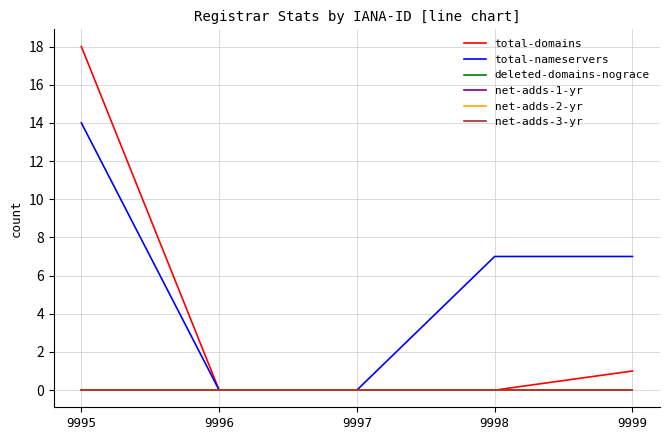

Does the chart have visible grid lines?

Yes